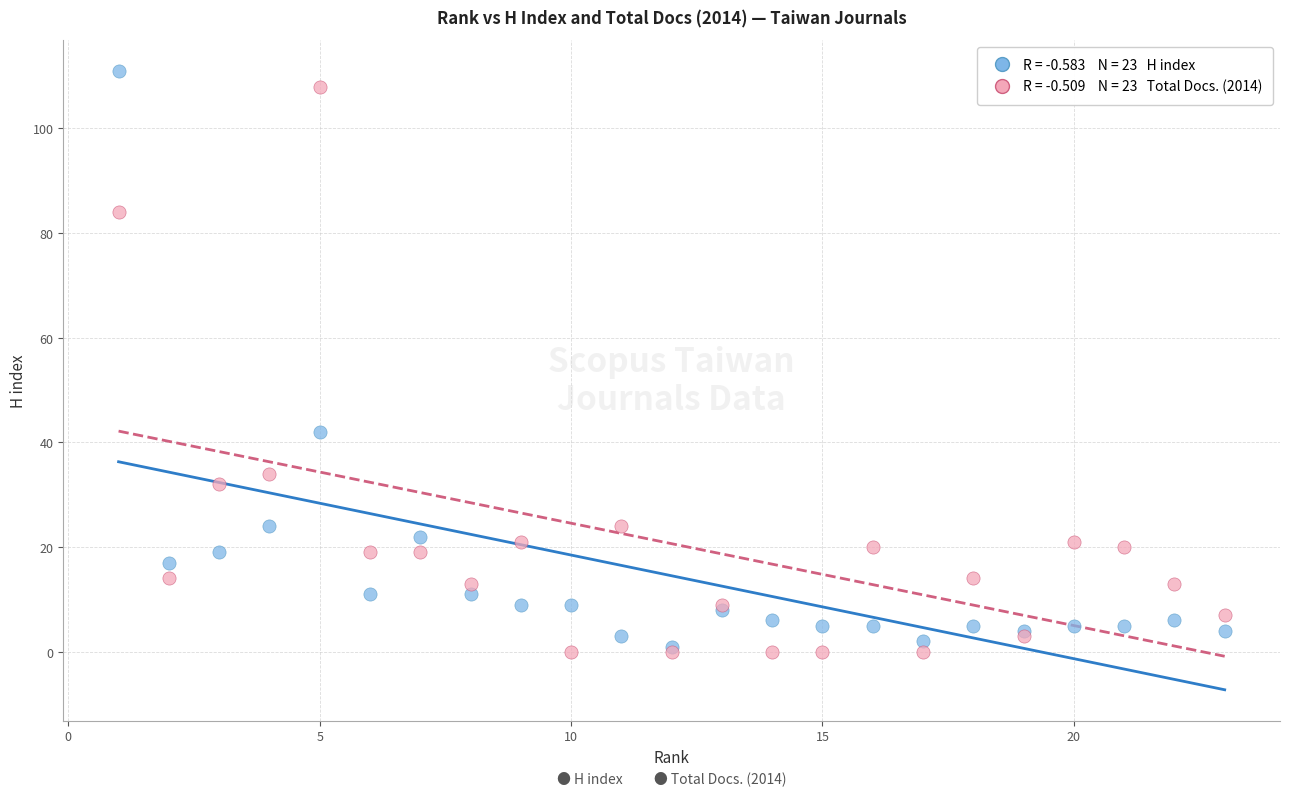

Across all series, what Y value is closest to 55?

42